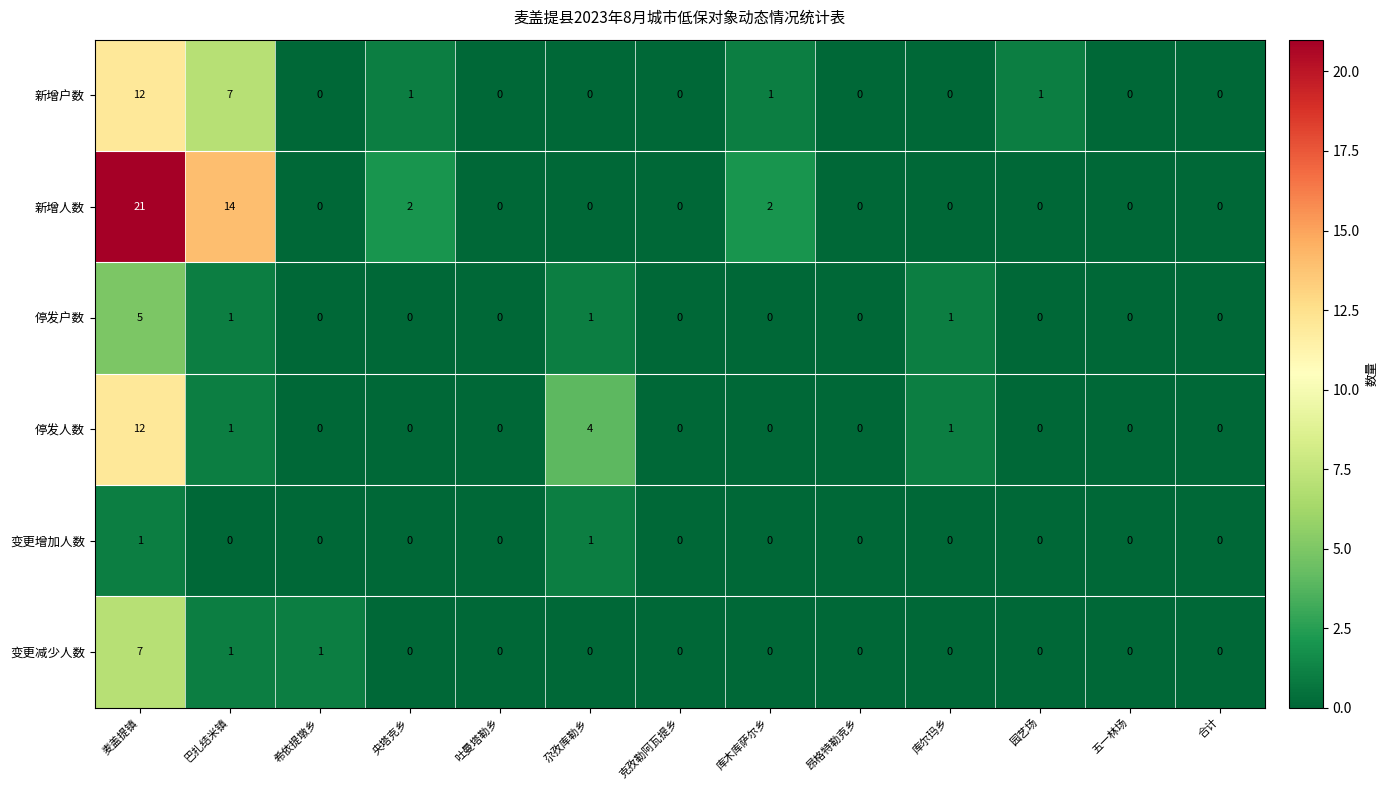

Which series has the widest spread of values?

新增人数